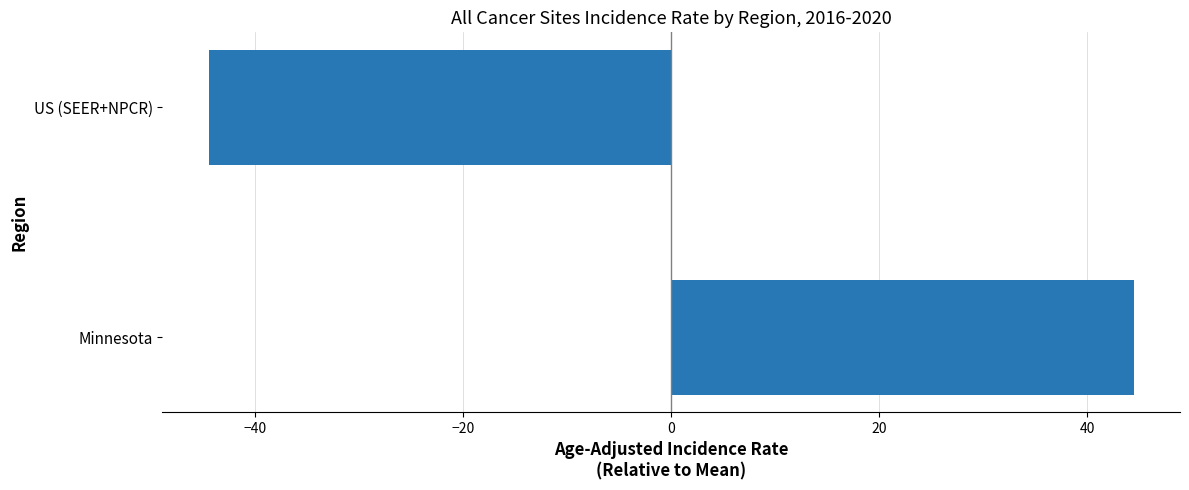

Read the value at US (SEER+NPCR).

-44.4